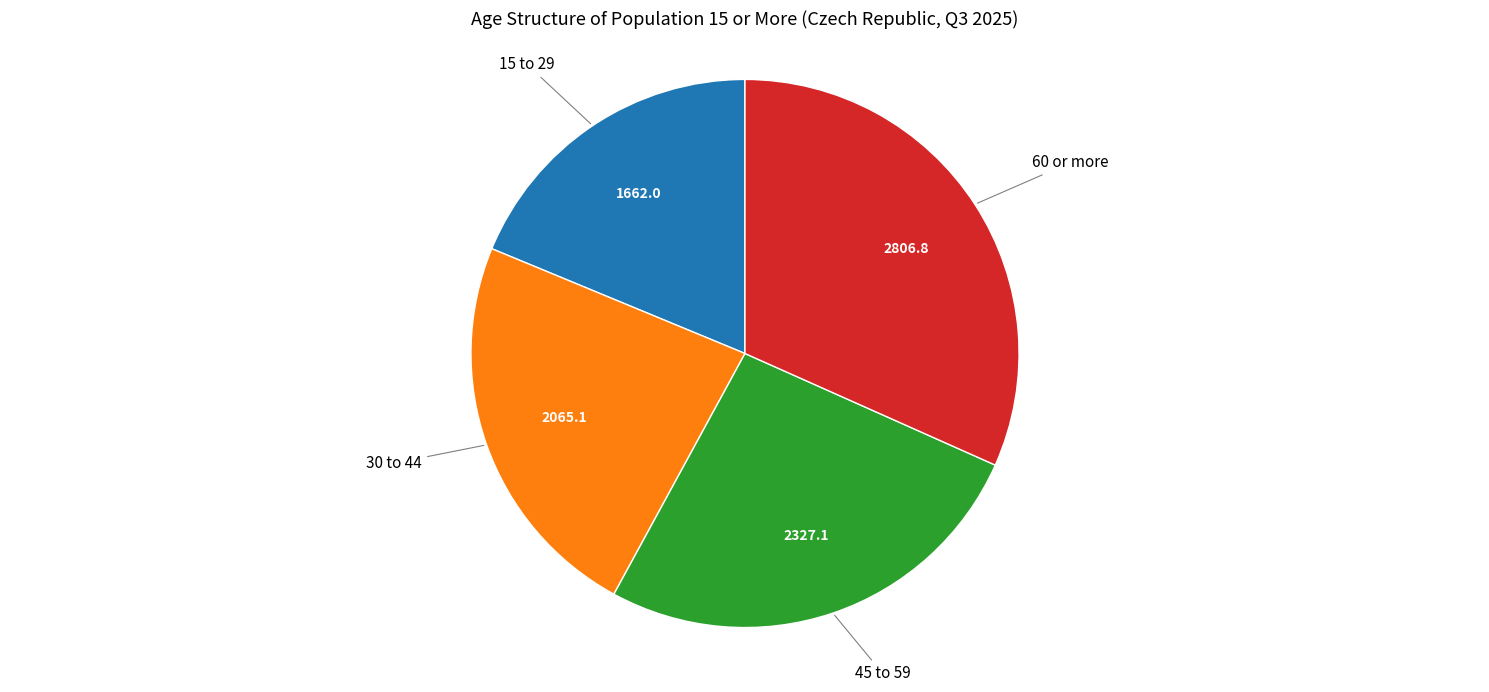

Is there a majority slice in this chart?

No